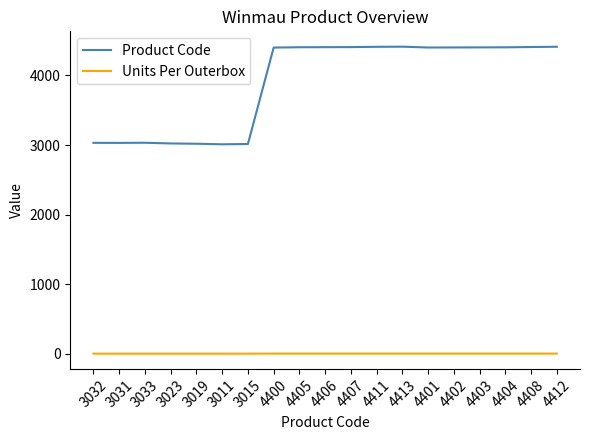

At how many categories does at least one series exceed 1150?

19